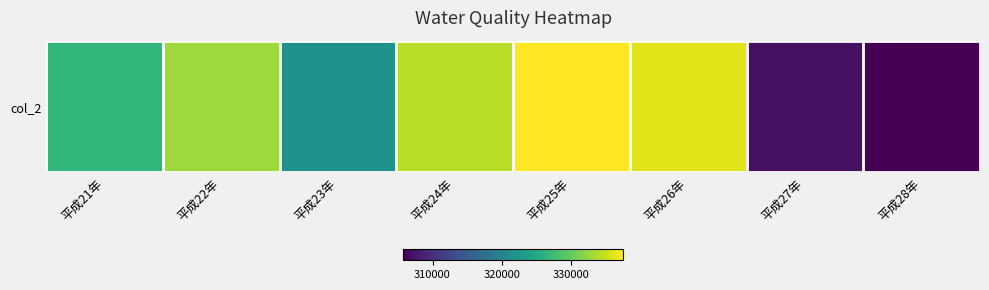

Rank the categories by value from highest to lowest.

平成25年, 平成26年, 平成24年, 平成22年, 平成21年, 平成23年, 平成27年, 平成28年